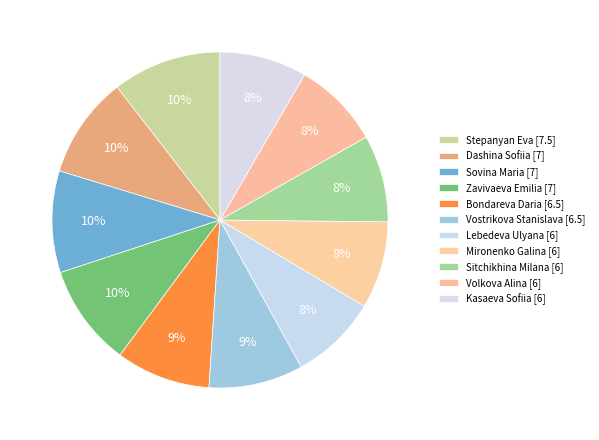

Does Stepanyan Eva account for over 50% of the chart?

No